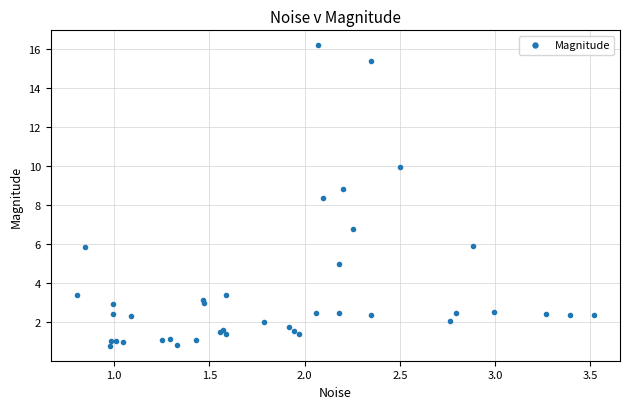

What Y value in the scatter plot is closest to 8?

8.3